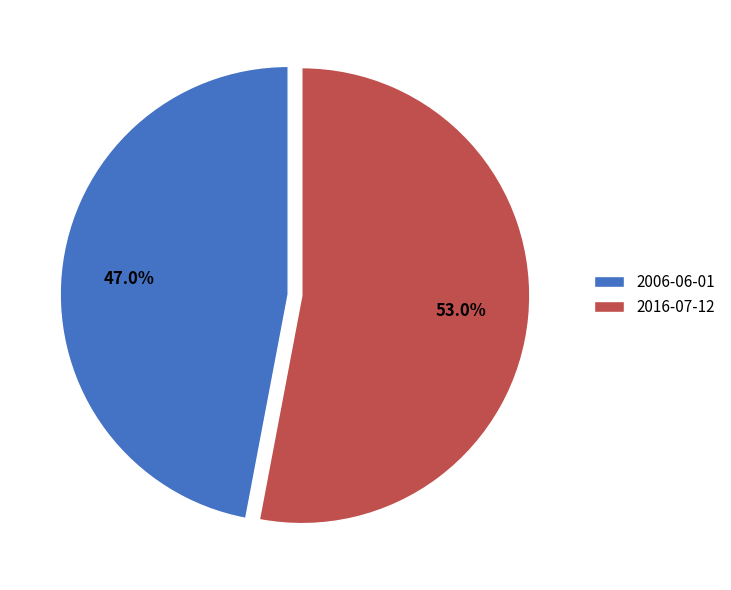

To the nearest percent, what percentage of the pie is 2006-06-01?

47%